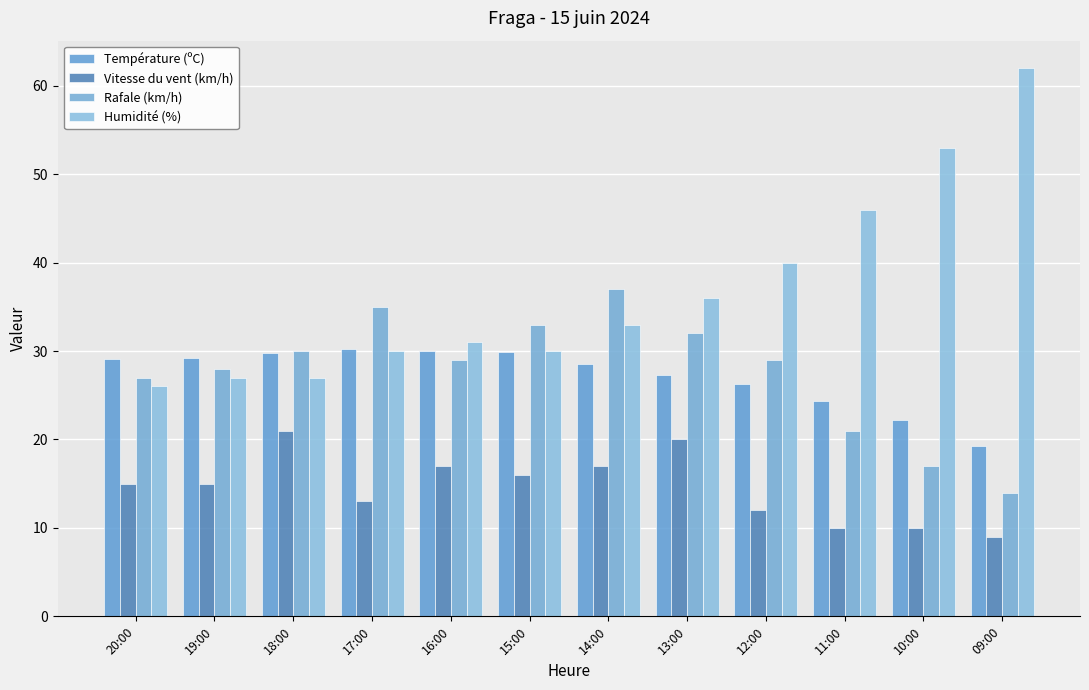

Reading left to right, transcribe all the data shown in this chart.

Température (ºC): 29.1	29.2	29.8	30.2	30.0	29.9	28.5	27.3	26.3	24.4	22.2	19.3
Vitesse du vent (km/h): 15.0	15.0	21.0	13.0	17.0	16.0	17.0	20.0	12.0	10.0	10.0	9.0
Rafale (km/h): 27.0	28.0	30.0	35.0	29.0	33.0	37.0	32.0	29.0	21.0	17.0	14.0
Humidité (%): 26.0	27.0	27.0	30.0	31.0	30.0	33.0	36.0	40.0	46.0	53.0	62.0